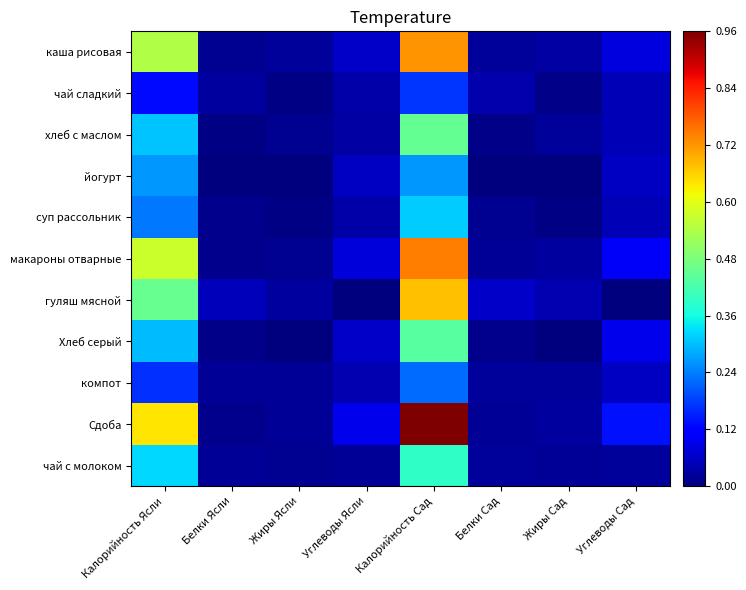

What is the total value across all series at Белки Сад?

0.3